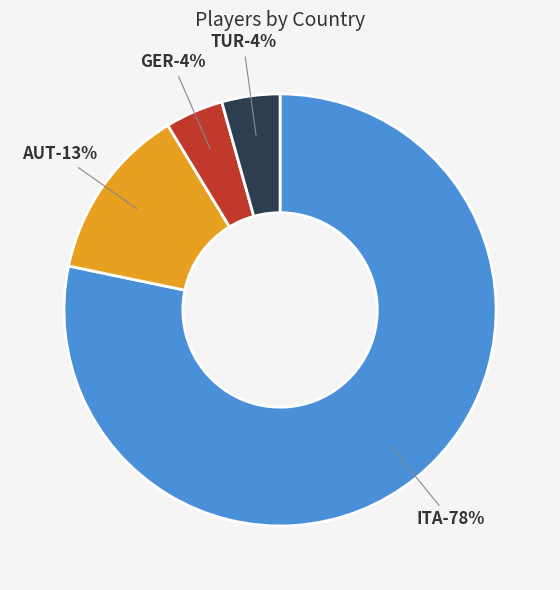

What is the total percentage of GER and ITA?

82.6%